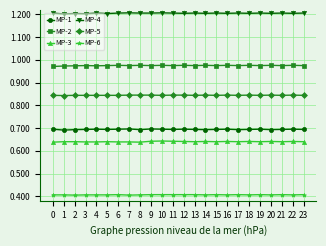

What is the minimum value for MP-4?

1.2